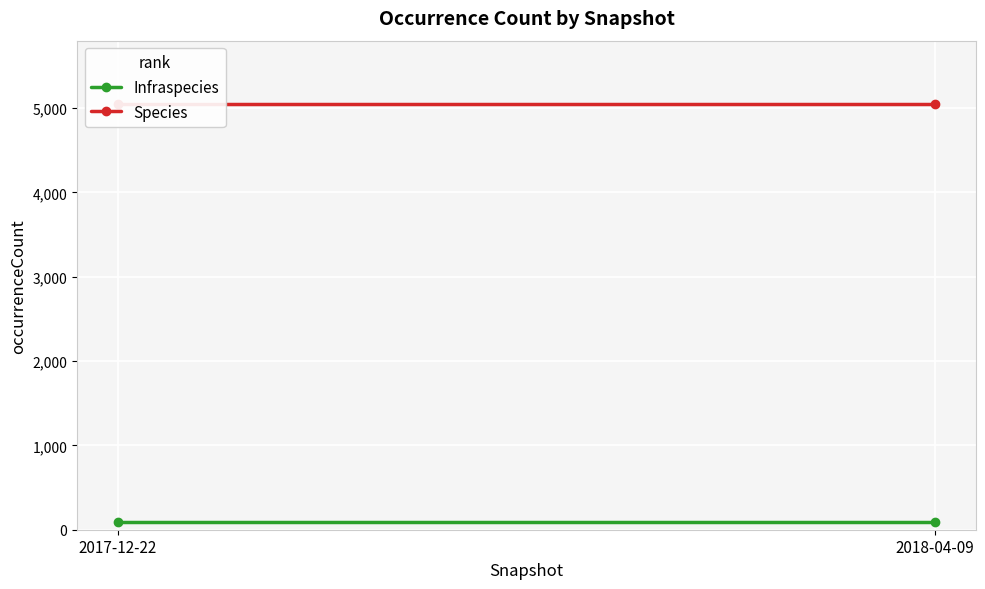

Reading left to right, what are all the values shown in this chart?

Infraspecies: 87	87
Species: 5043	5043